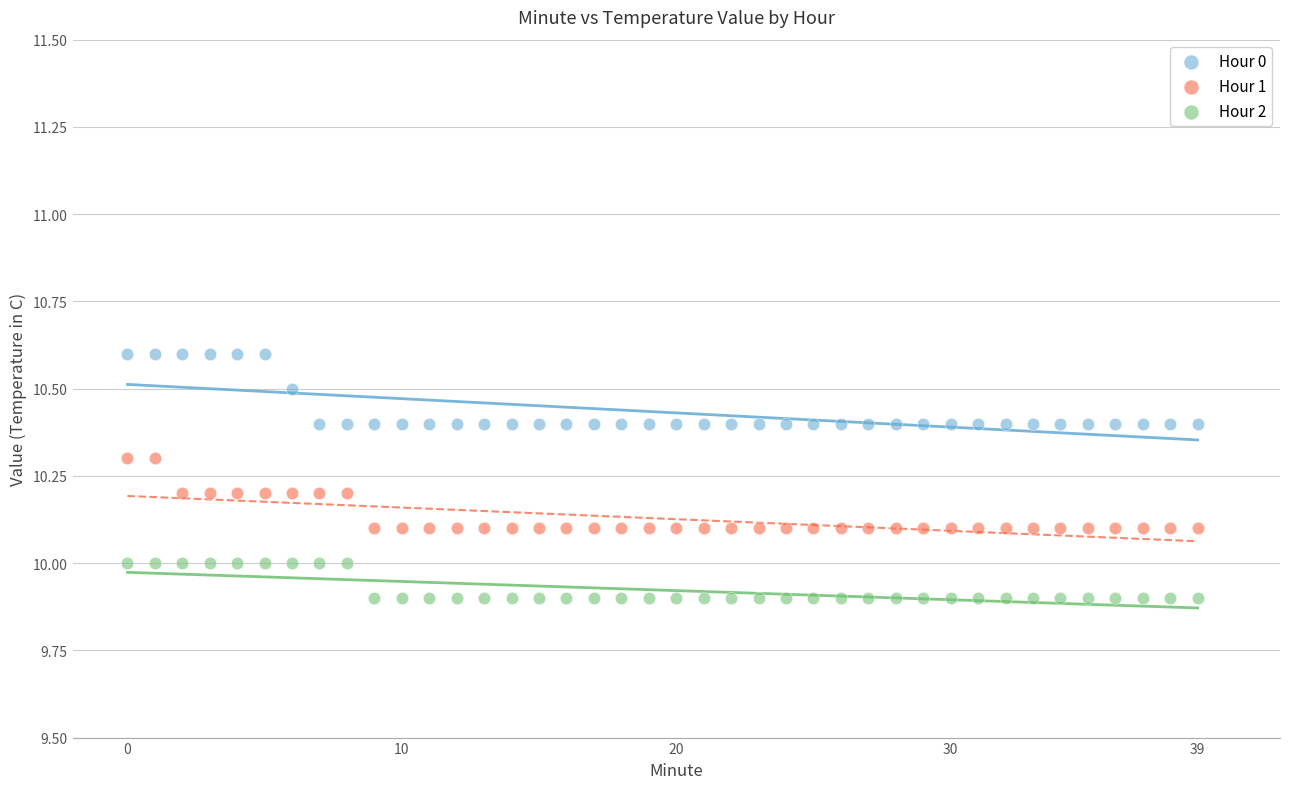

Which series reaches the maximum Y coordinate?

Hour 0